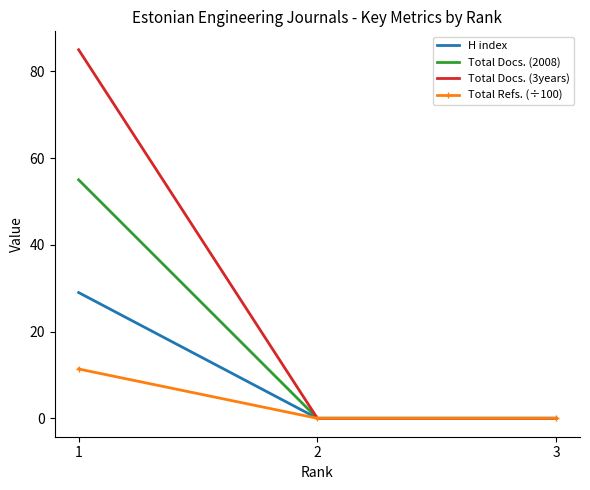

The value of Total Refs. (÷100) at 1 is 19.0. True or false?

False